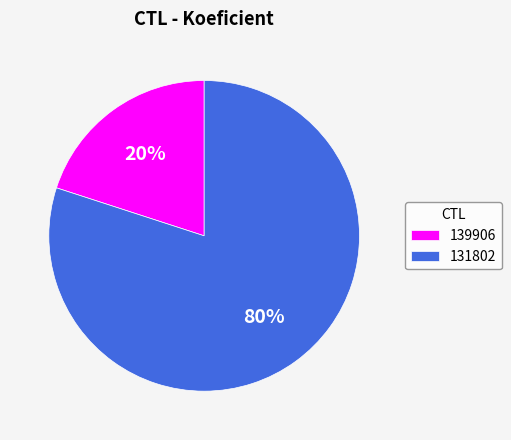

To the nearest percent, what is the combined percentage of 139906 and 131802?

100%